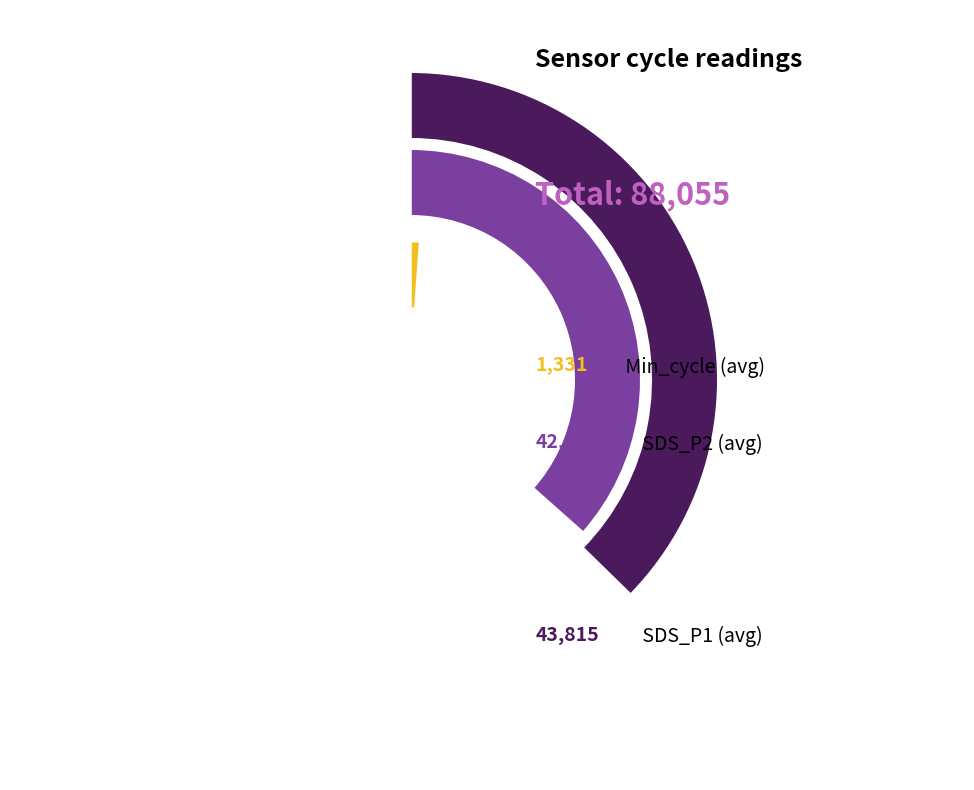

Is the sum of SDS_P2 (avg) and Min_cycle (avg) greater than half?

Yes